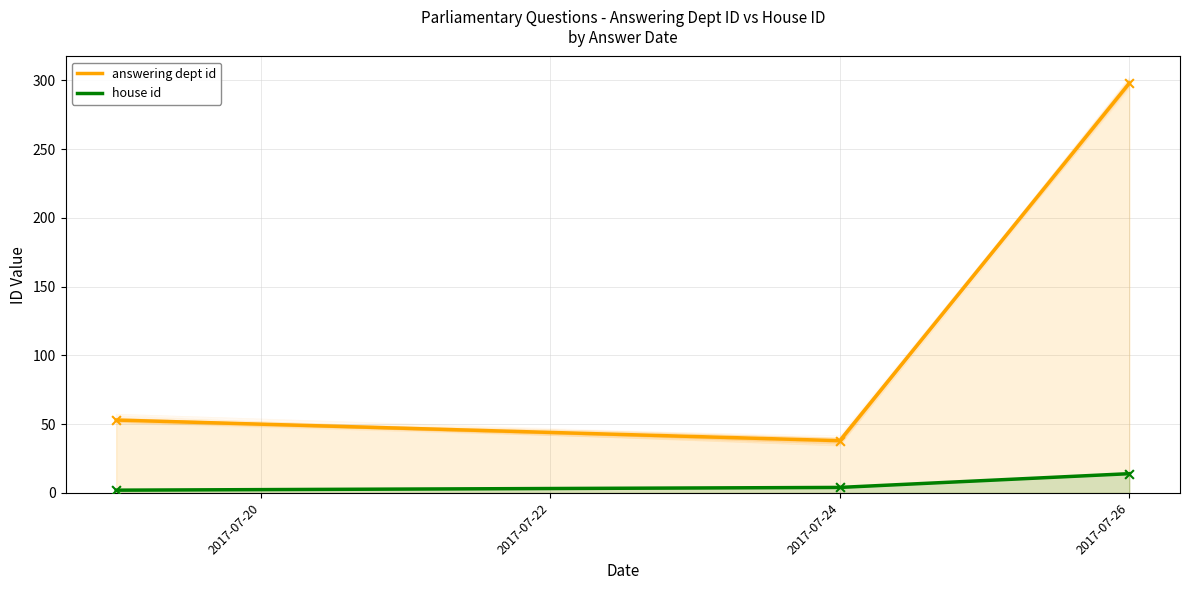

Which series reaches the minimum Y coordinate?

house id